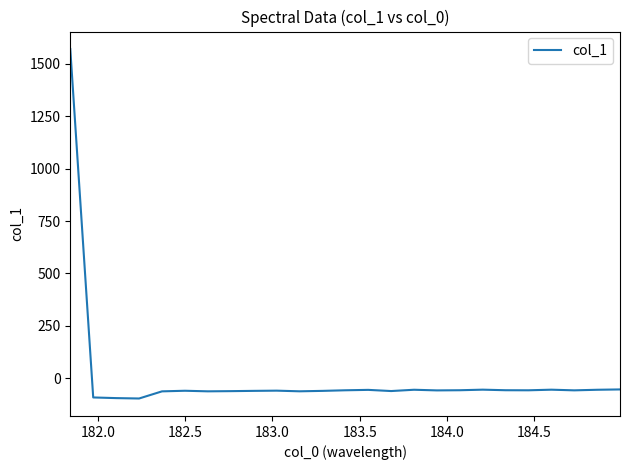

What is the maximum value shown in the chart?

1569.1